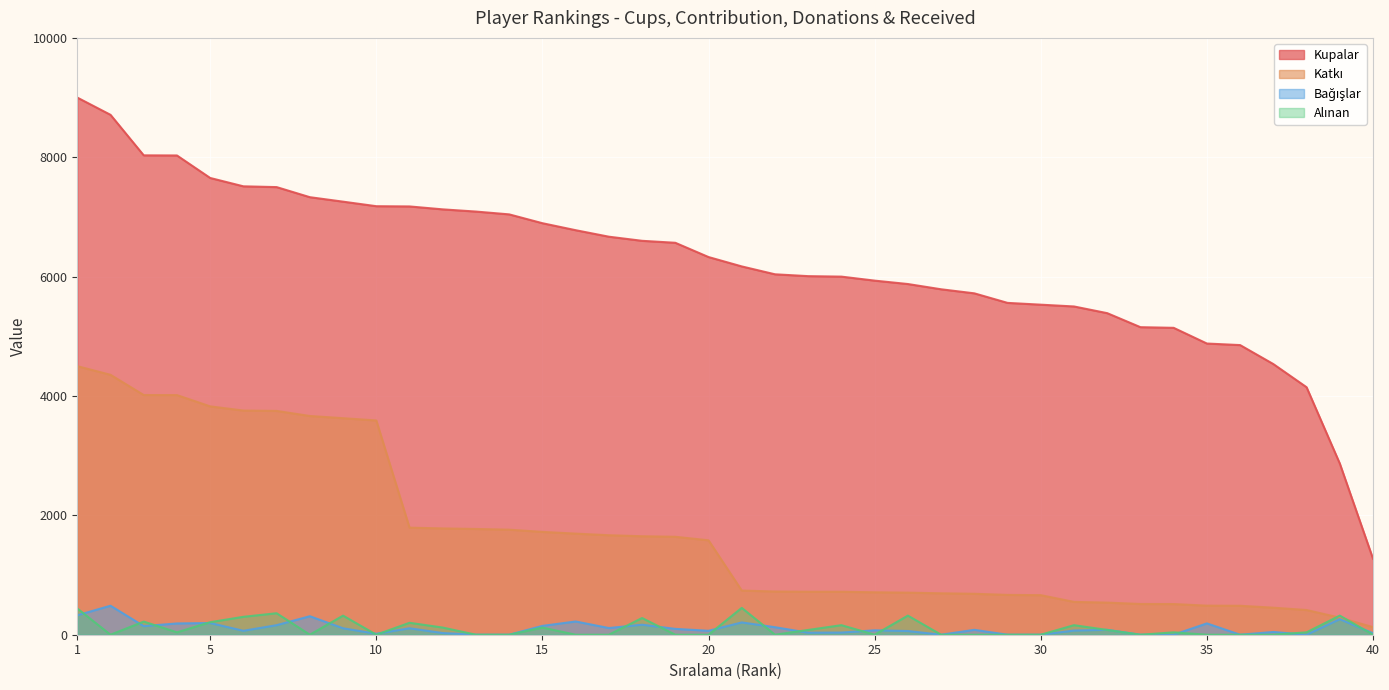

The value of Bağışlar at 30 is 0. True or false?

True